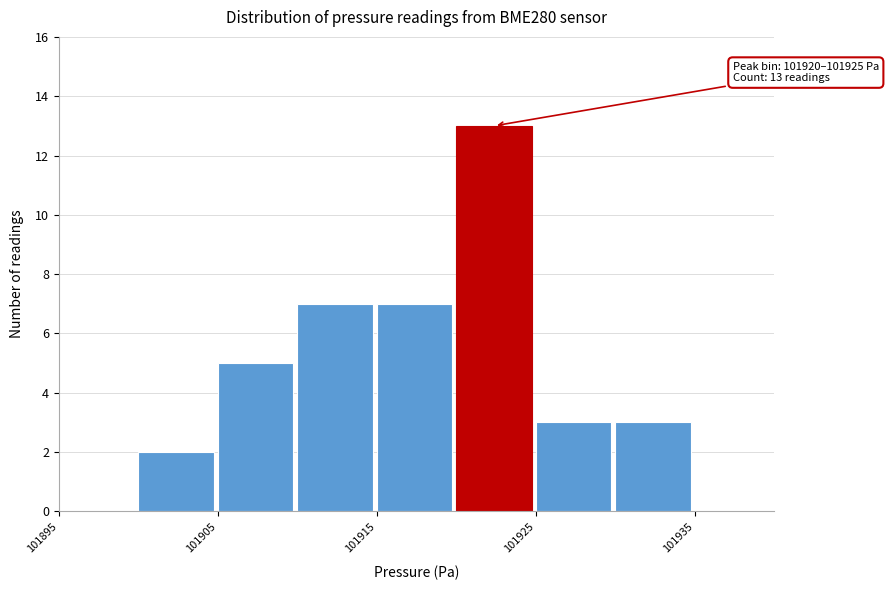

Which range on the x-axis has the tallest bar?

101920 to 101925